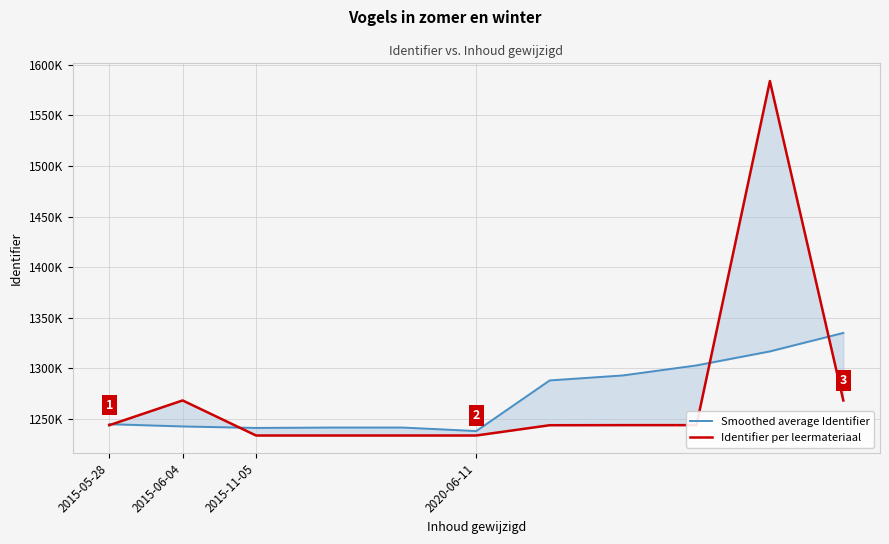

Which series has the largest range (max minus min)?

Identifier per leermateriaal